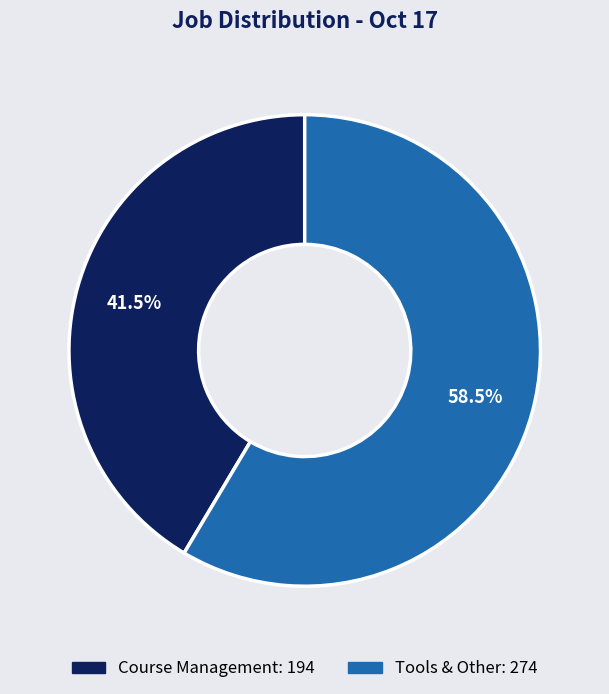

What is the ratio of the value at Tools & Other to the value at Course Management?

1.4